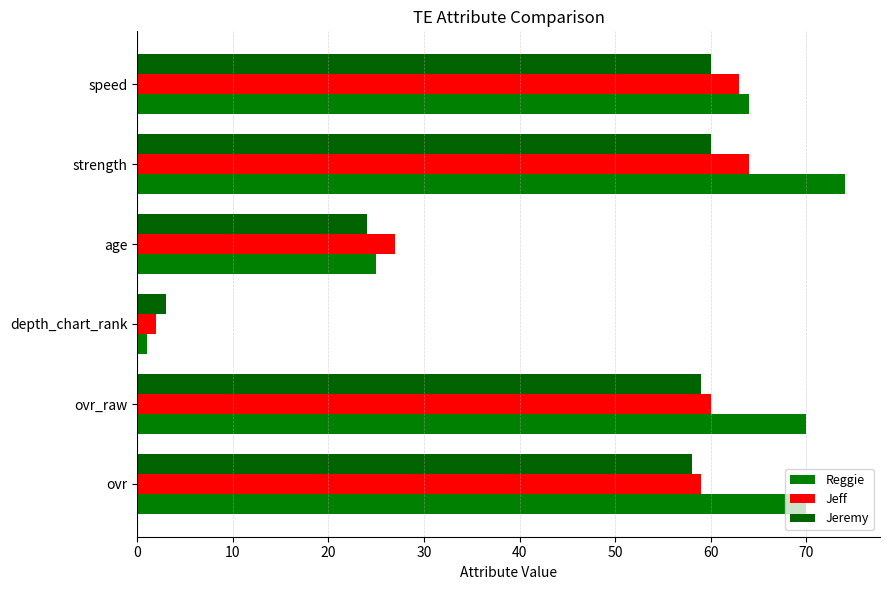

Count the number of categories in the chart.

6